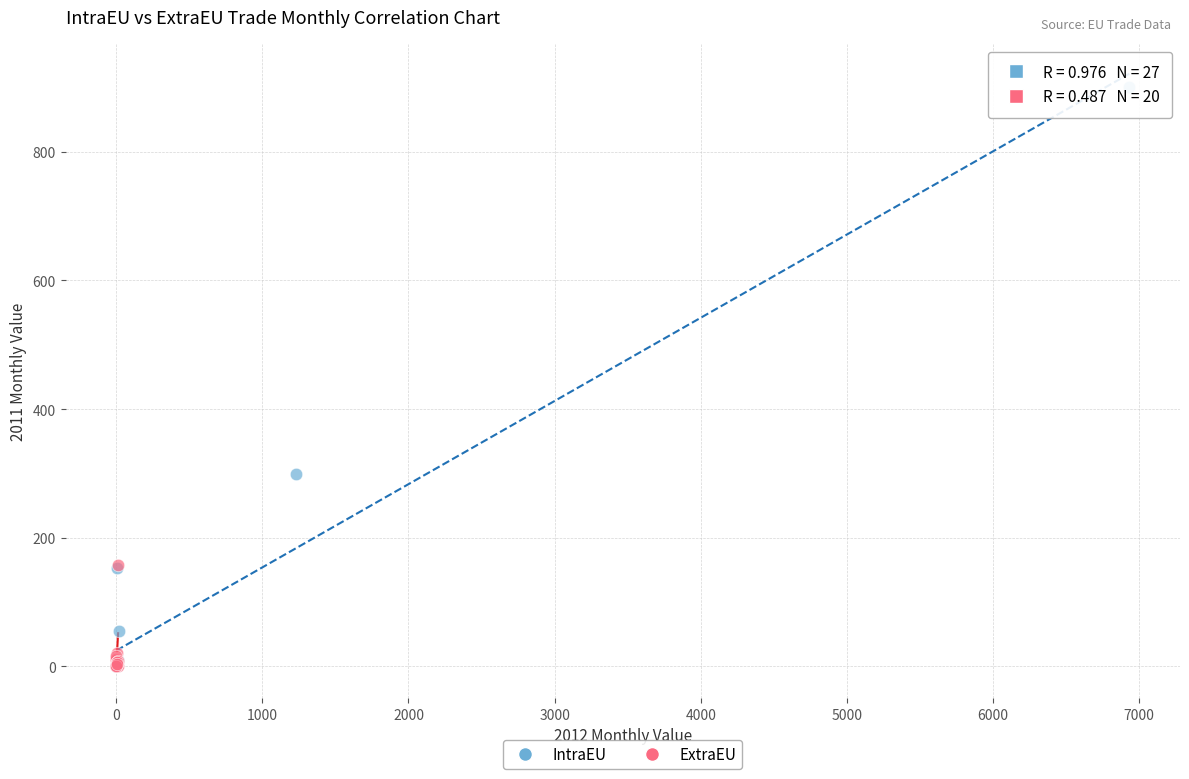

Which series reaches the maximum Y coordinate?

IntraEU